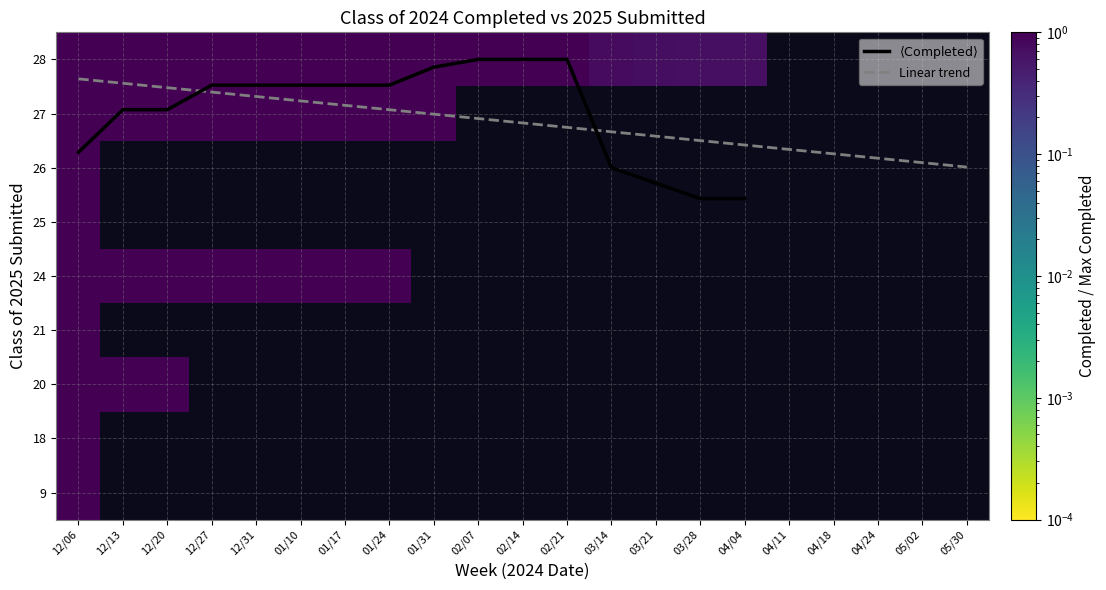

List the series in order of their peak value, lowest first.

9, 18, 20, 21, 24, 25, 26, 27, 28, Linear trend, $\langle \mathrm{Completed} \rangle$